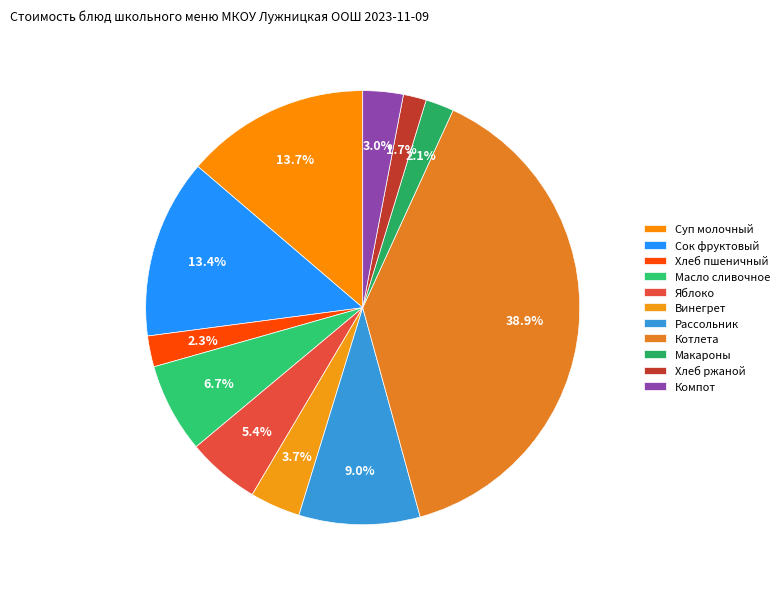

To the nearest percent, what is the difference between the largest and smallest slice percentages?

37%